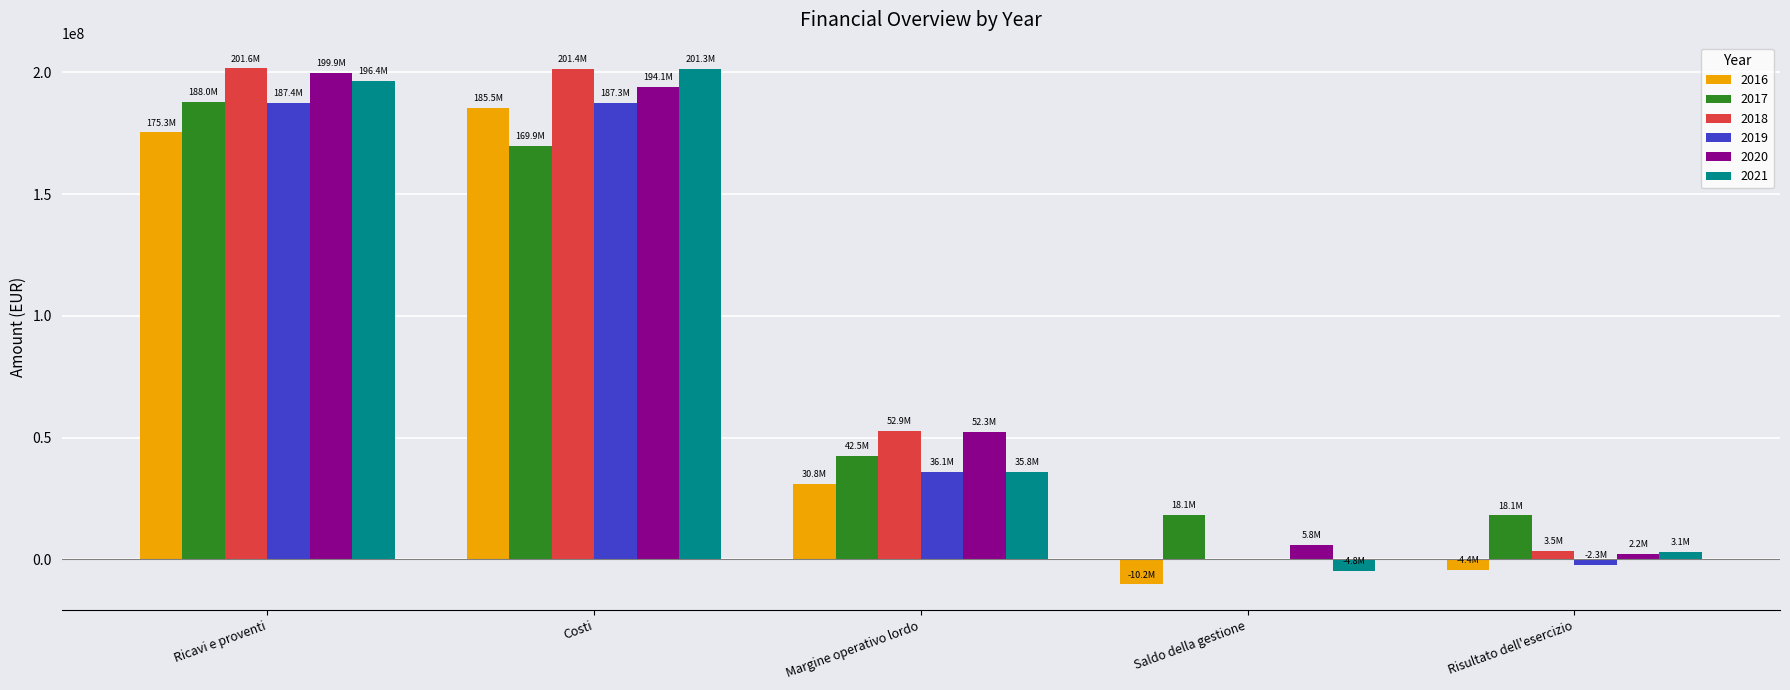

What are all the series names shown in the legend?

2016, 2017, 2018, 2019, 2020, 2021